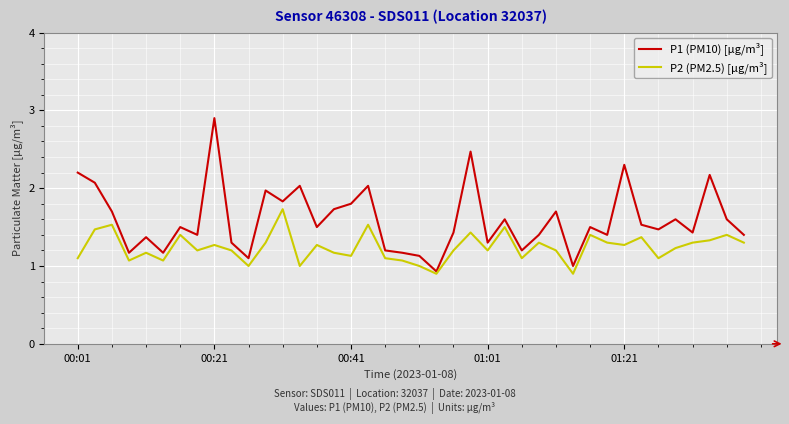

List the series in order of their overall mean, lowest first.

P2 (PM2.5) [µg/m³], P1 (PM10) [µg/m³]